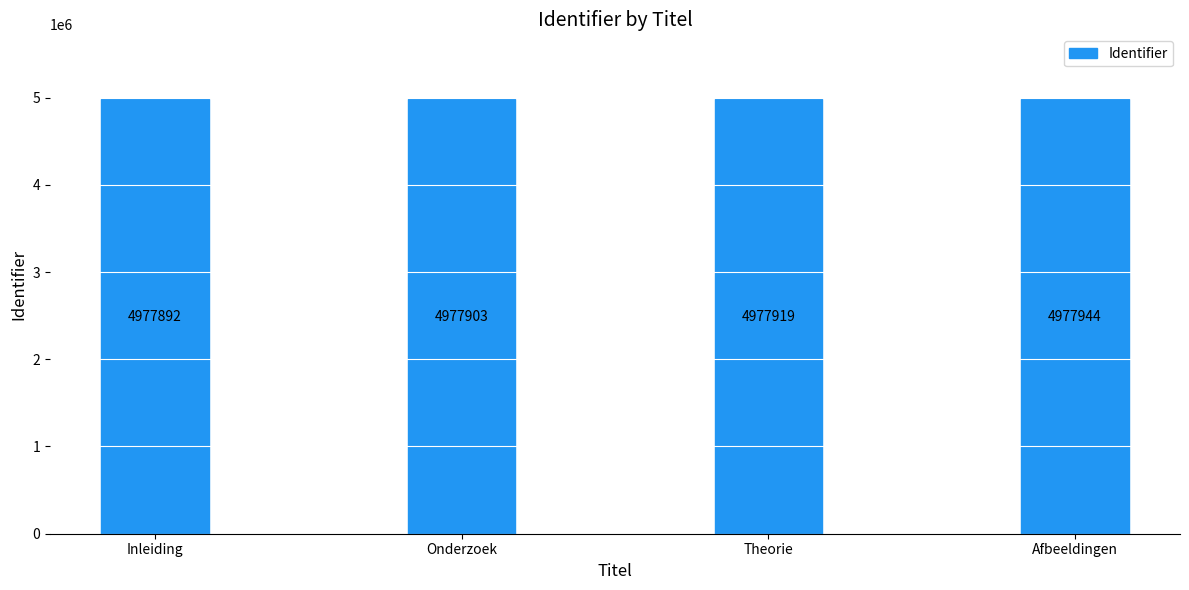

At which label is the value closest to 4977918?

Theorie